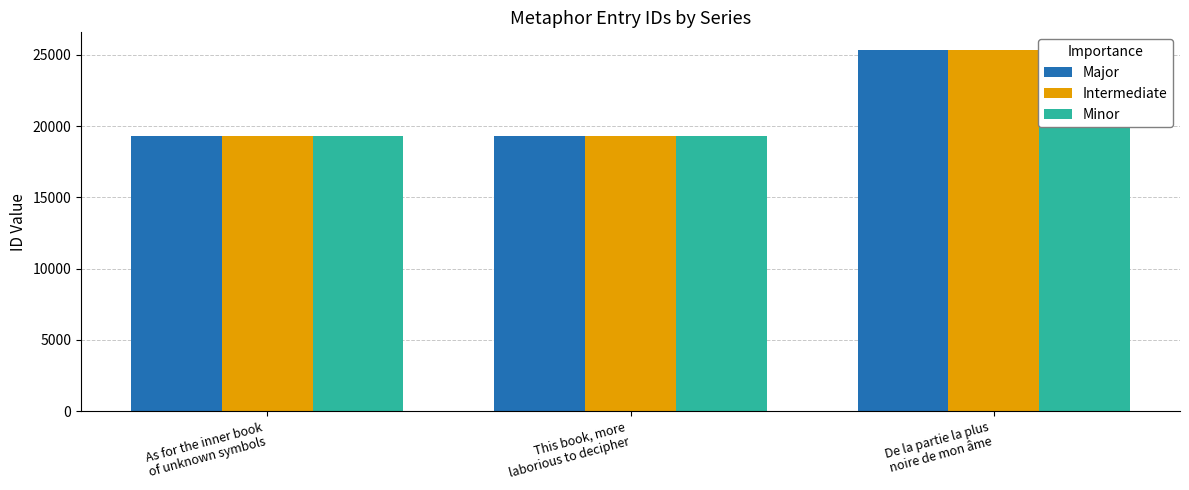

How many data points in Intermediate are above 19275?

1